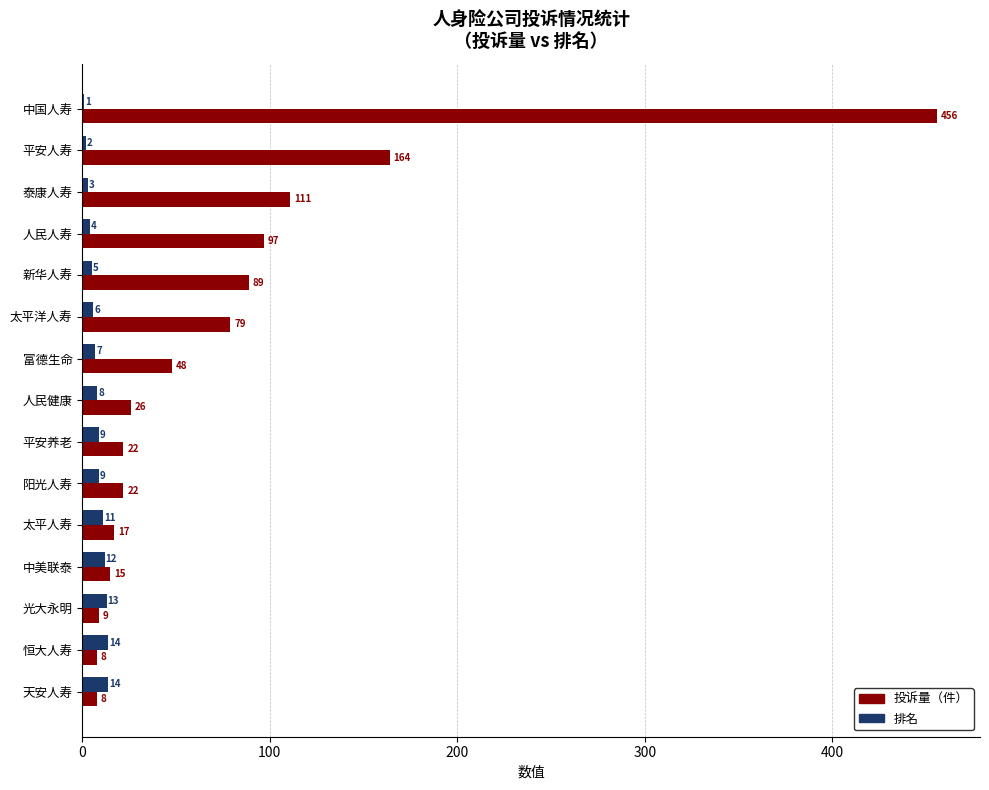

Which series changed the most between 太平洋人寿 and 太平人寿?

投诉量（件）